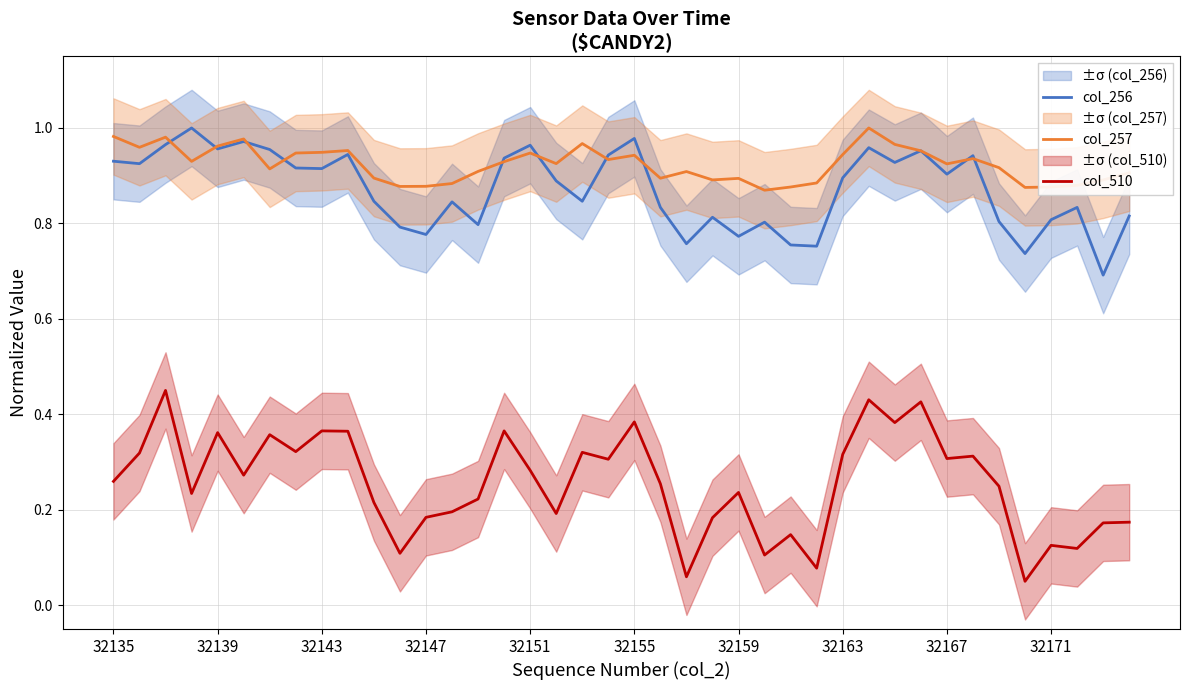

Which series has the largest range (max minus min)?

col_510